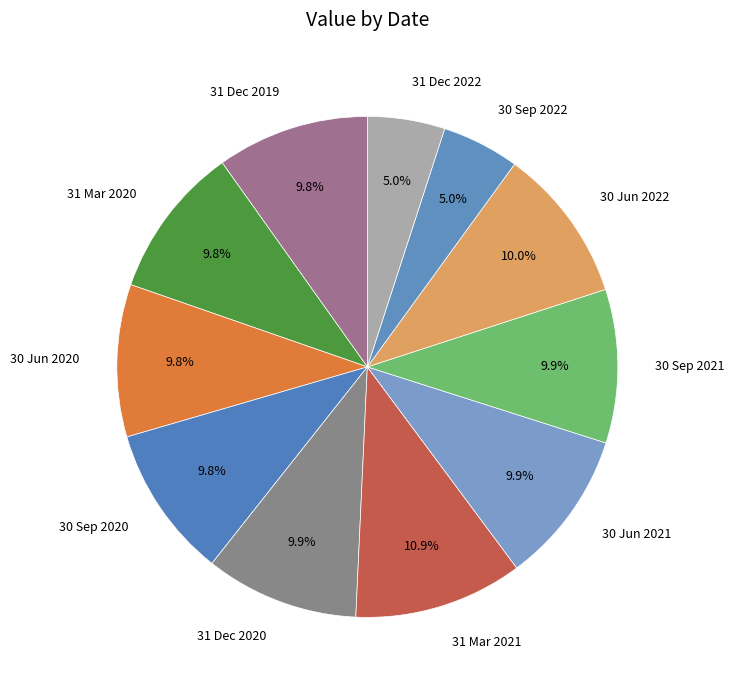

To the nearest percent, what is the difference between the largest and smallest slice percentages?

6%